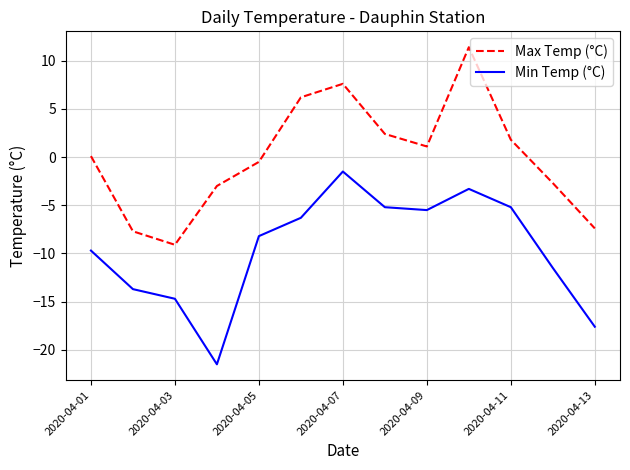

What is the maximum value shown in the chart?

11.4